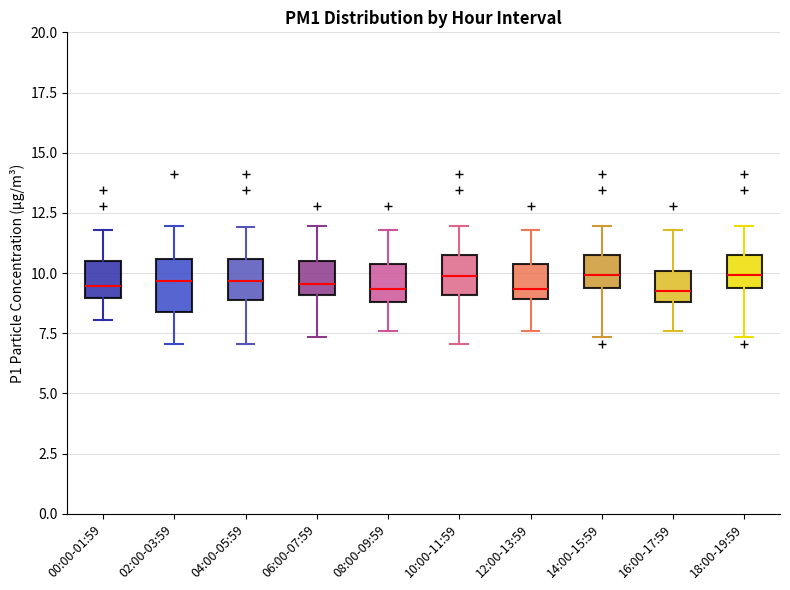

Reading left to right, read every box against the y-axis: the position of its median line, the range the box covers, and the ends of its whiskers. The values are not printed on the chart, so give them approximately, as read against the axis.

00:00-01:59: median 9.5, box 9.0 to 10.5, whiskers 8.0 to 12.0
02:00-03:59: median 9.5, box 8.5 to 10.5, whiskers 7.0 to 12.0
04:00-05:59: median 9.5, box 9.0 to 10.5, whiskers 7.0 to 12.0
06:00-07:59: median 9.5, box 9.0 to 10.5, whiskers 7.5 to 12.0
08:00-09:59: median 9.5, box 9.0 to 10.5, whiskers 7.5 to 12.0
10:00-11:59: median 10.0, box 9.0 to 11.0, whiskers 7.0 to 12.0
12:00-13:59: median 9.5, box 9.0 to 10.5, whiskers 7.5 to 12.0
14:00-15:59: median 10.0, box 9.5 to 11.0, whiskers 7.5 to 12.0
16:00-17:59: median 9.0 (just above the box's lower edge), box 9.0 to 10.0, whiskers 7.5 to 12.0
18:00-19:59: median 10.0, box 9.5 to 11.0, whiskers 7.5 to 12.0